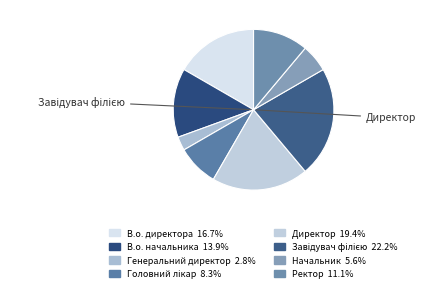

How many slices are in this pie chart?

8